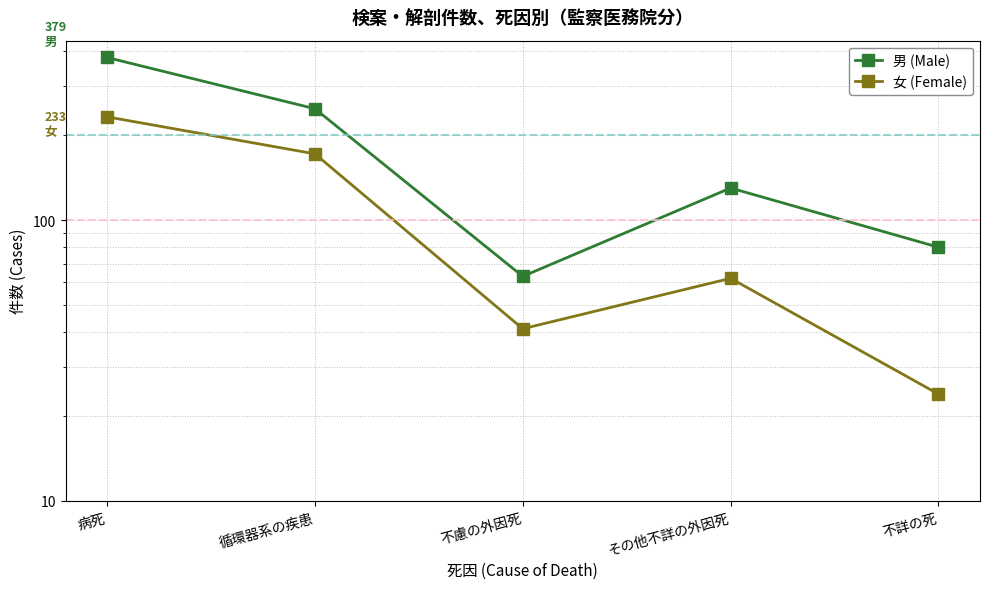

What is the difference between the maximum and minimum values in the 男 (Male) series?

316